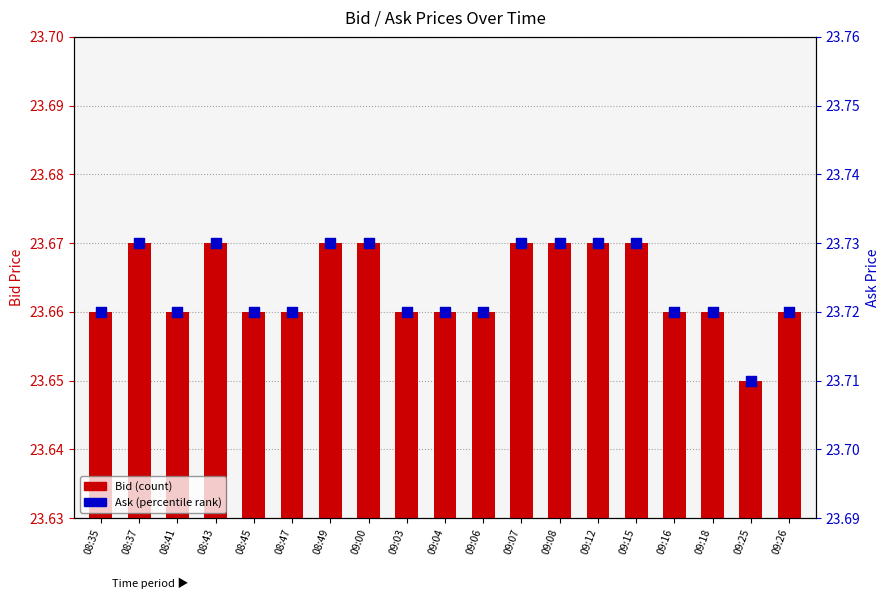

Is the value of Bid at 09:04 greater than the value of Ask at 08:41?

No